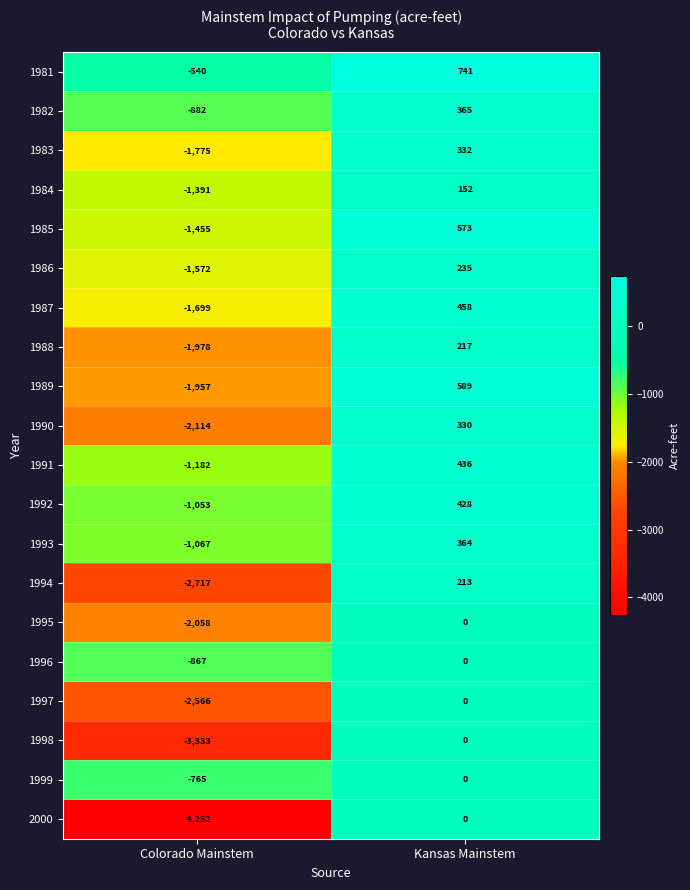

At which category does the chart reach its peak across all series?

Kansas Mainstem